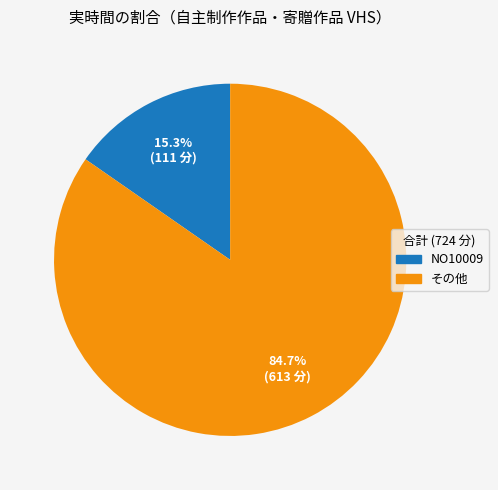

Is there a majority slice in this chart?

Yes